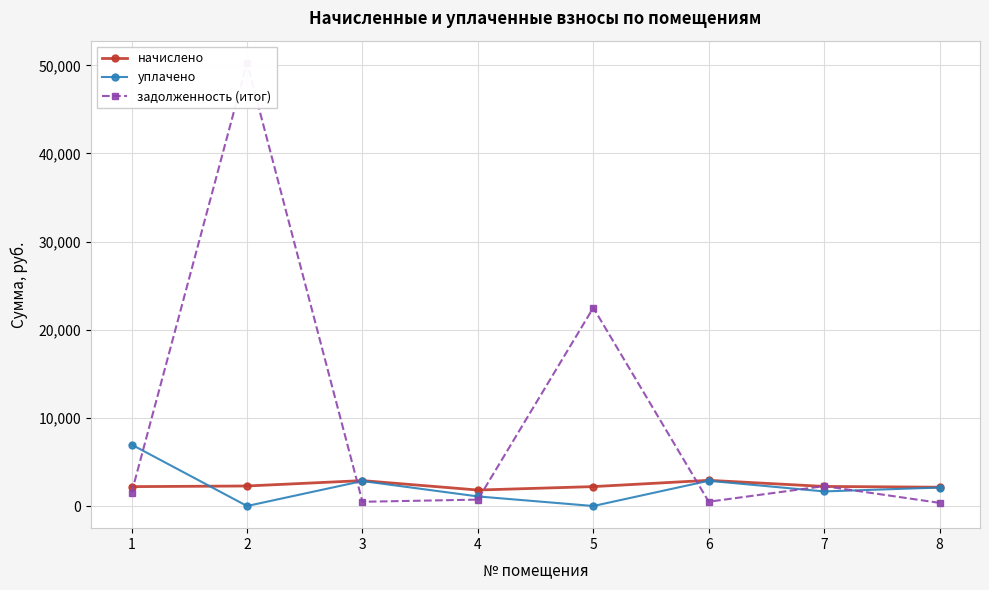

At which category is the sum across all series the highest?

2